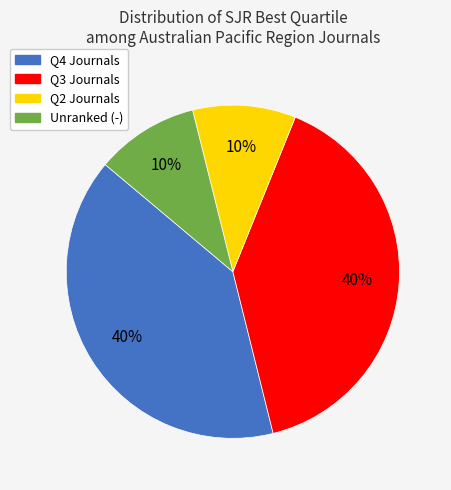

How many segments does this pie chart have?

4